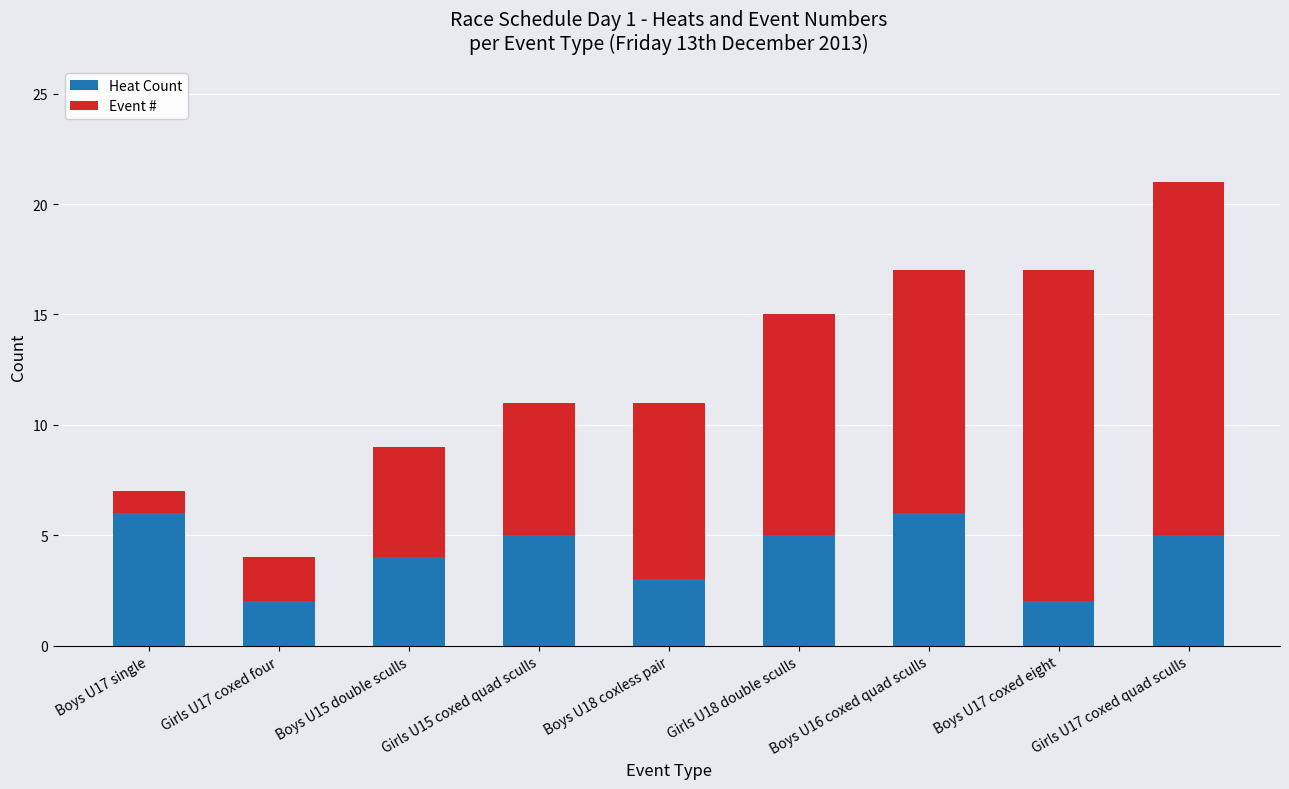

At which category is the sum across all series the highest?

Girls U17 coxed quad sculls